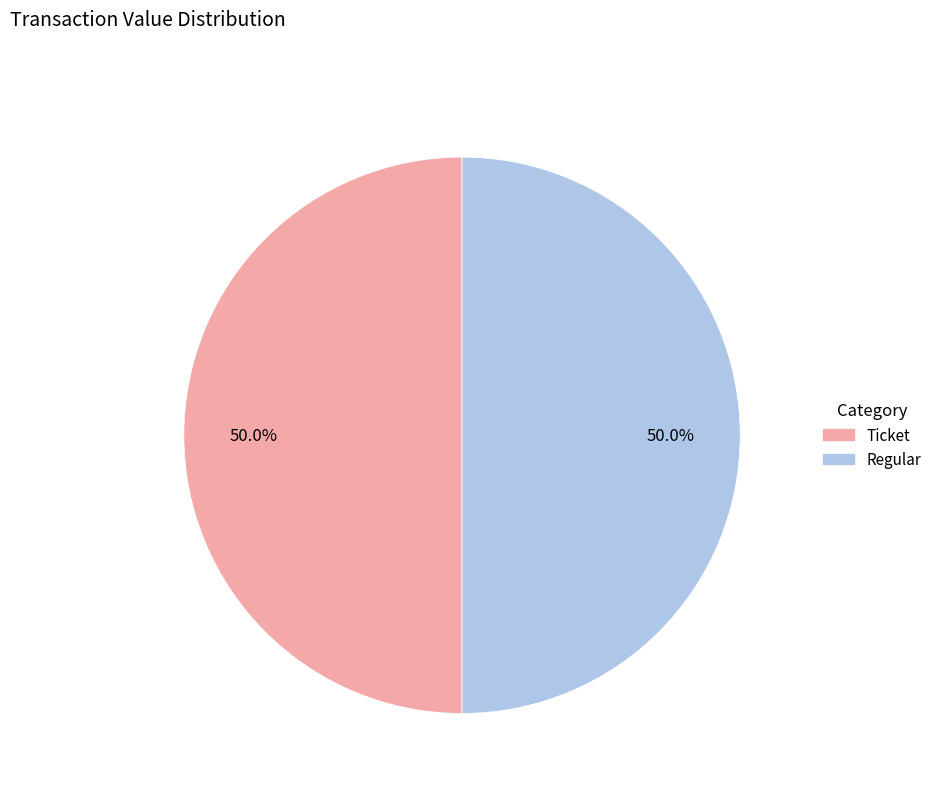

How many segments does this pie chart have?

2